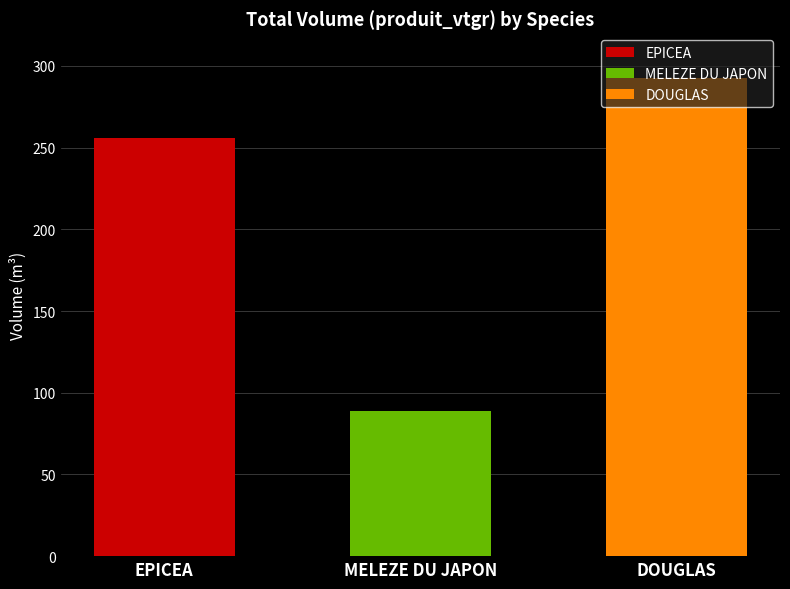

What is the average value?

212.4